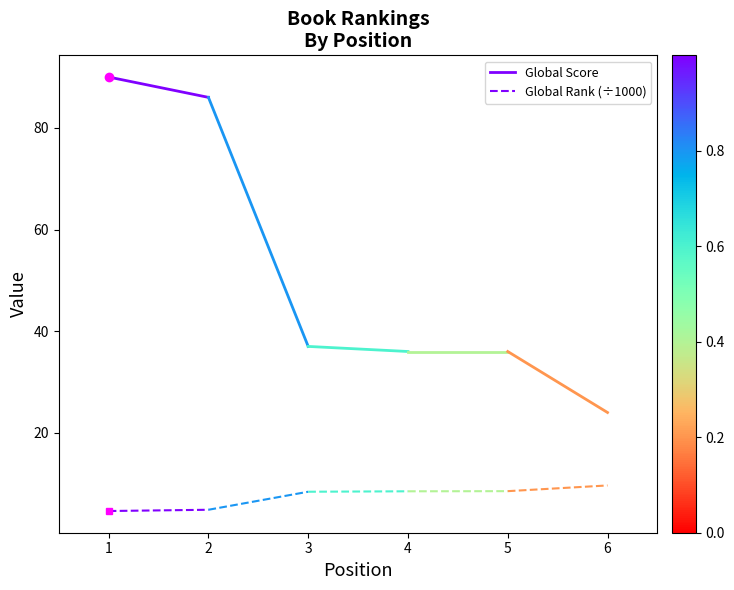

The value of Global Rank (÷1000) at 2 is 4.9. True or false?

True